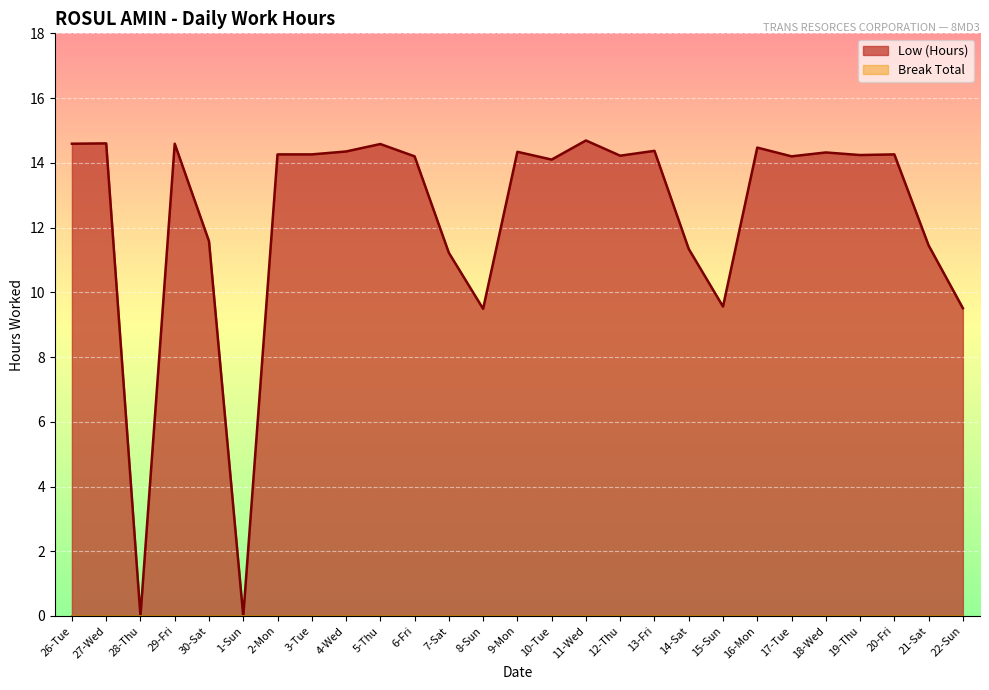

List the labels in order of value, largest first.

11-Wed, 27-Wed, 26-Tue, 29-Fri, 5-Thu, 16-Mon, 13-Fri, 4-Wed, 9-Mon, 18-Wed, 2-Mon, 3-Tue, 20-Fri, 19-Thu, 12-Thu, 6-Fri, 17-Tue, 10-Tue, 30-Sat, 21-Sat, 14-Sat, 7-Sat, 15-Sun, 22-Sun, 8-Sun, 28-Thu, 1-Sun